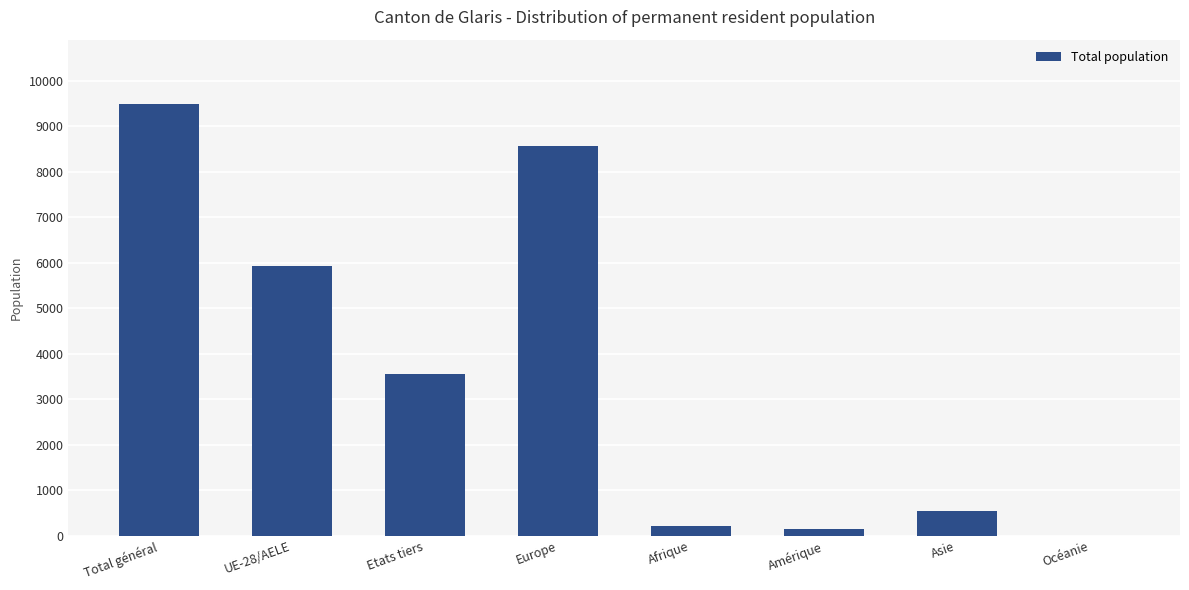

What is the maximum value shown in the chart?

9476